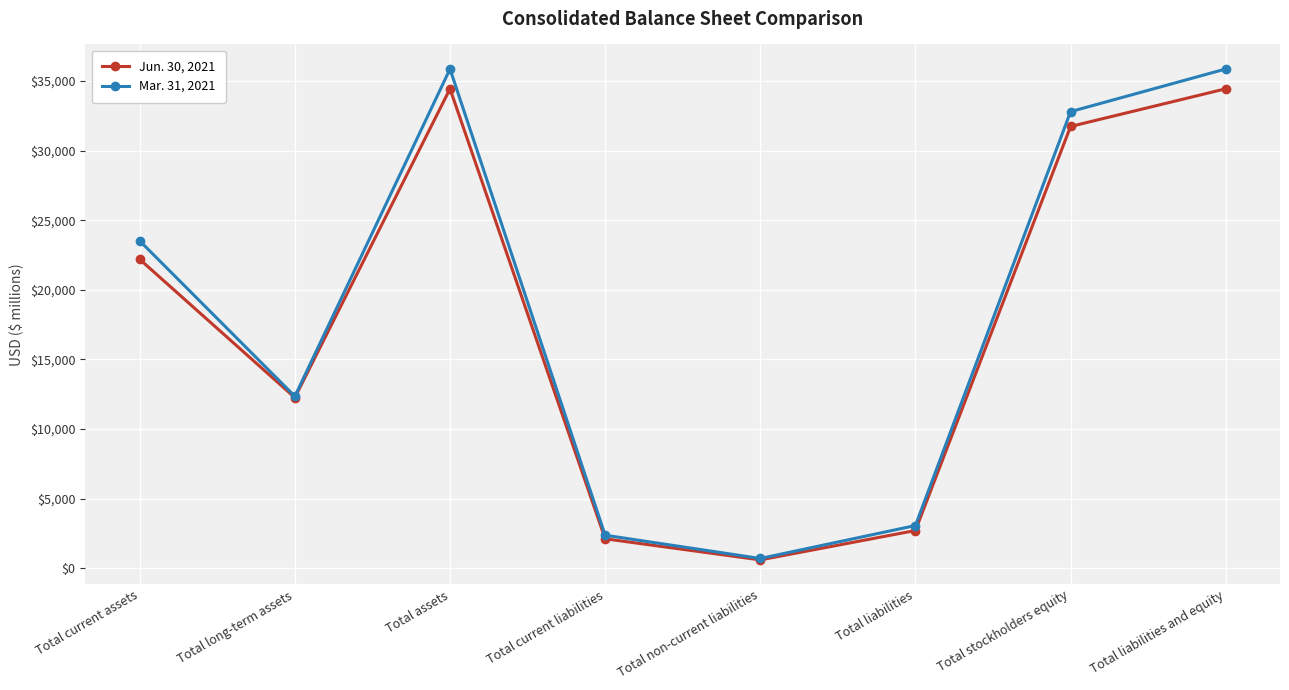

Rank the series by their maximum value, from highest to lowest.

Mar. 31, 2021, Jun. 30, 2021